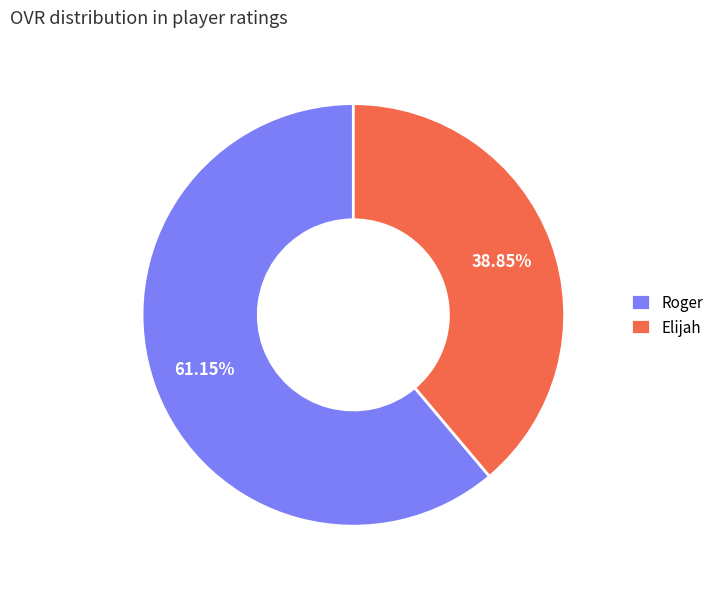

What is the ratio of the value at Elijah to the value at Roger?

0.6